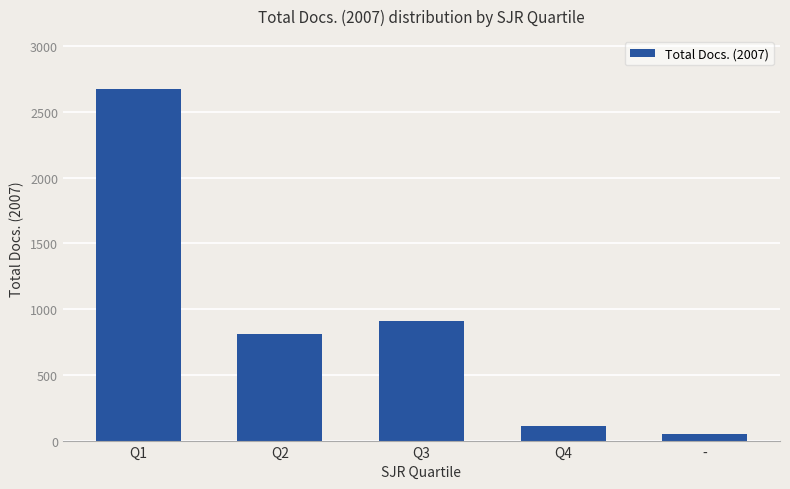

What is the sum of all values?

4548